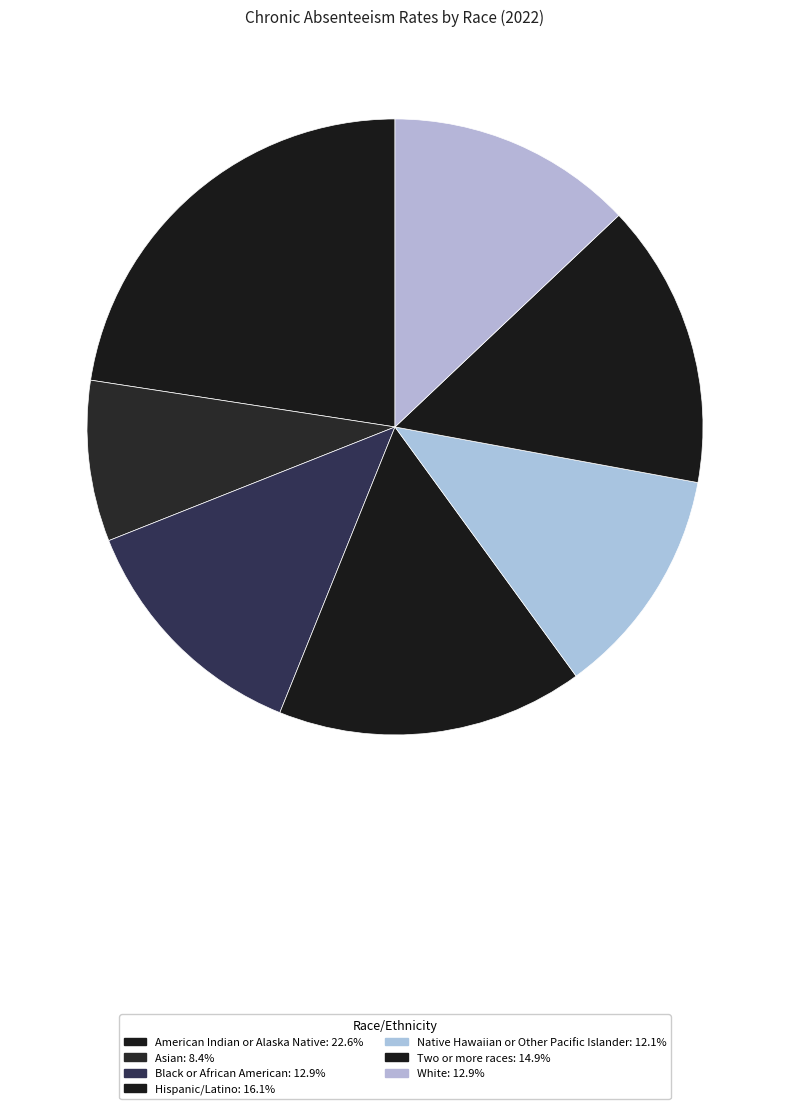

How many slices are in this pie chart?

7